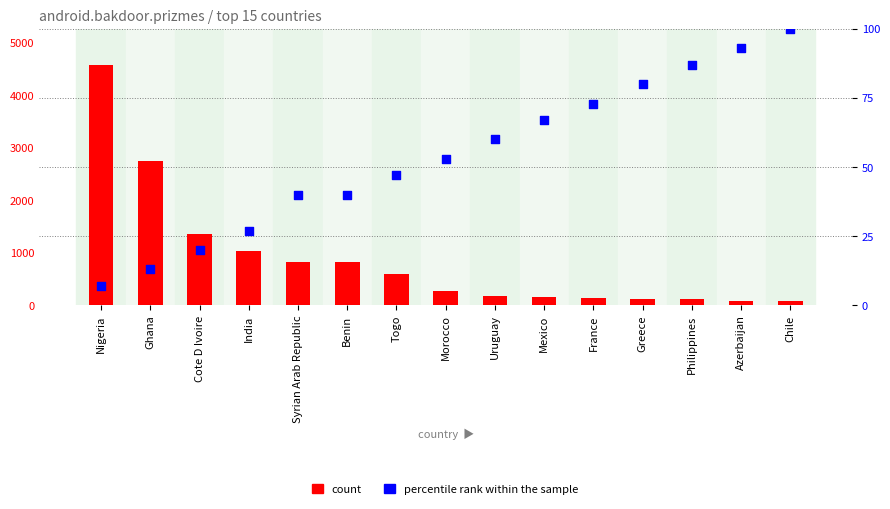

What are all the series names shown in the legend?

count, percentile rank within the sample